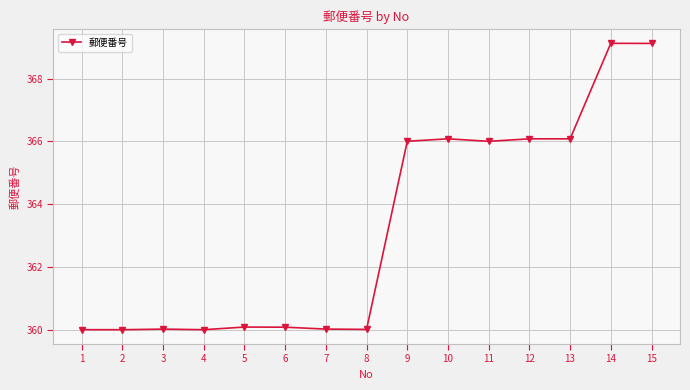

Does the chart have visible grid lines?

Yes